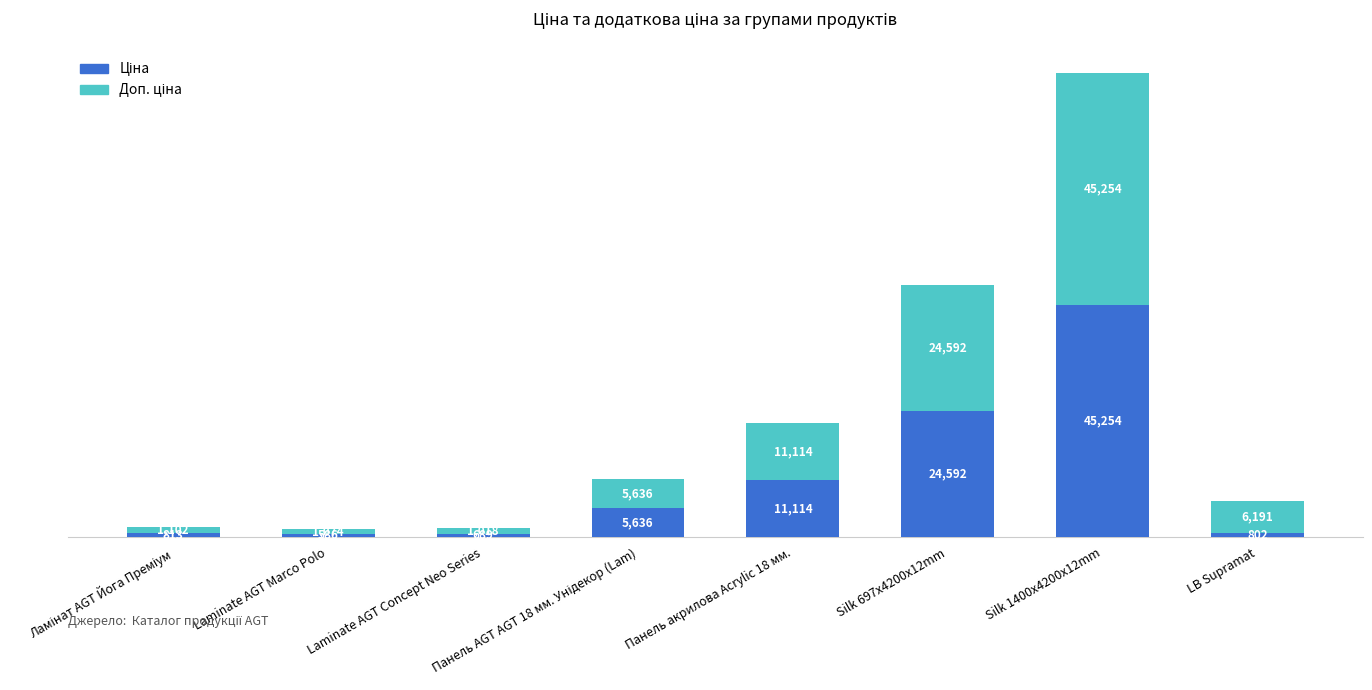

At which category is the sum across all series the highest?

Silk 1400x4200x12mm